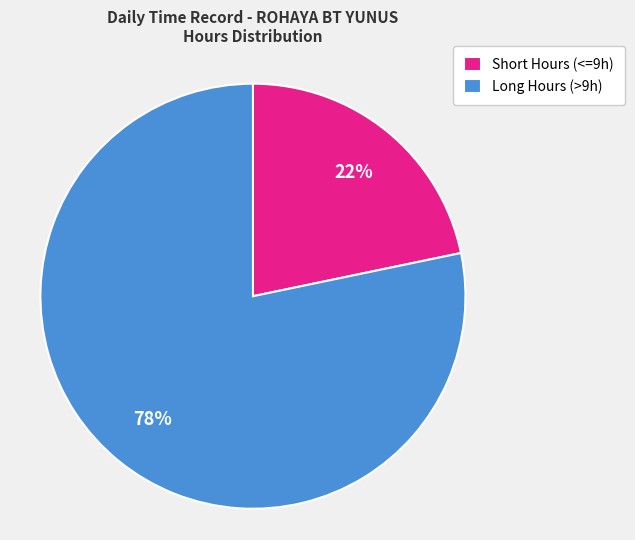

Do Long Hours (>9h) and Short Hours (<=9h) together represent more than half of the pie?

Yes